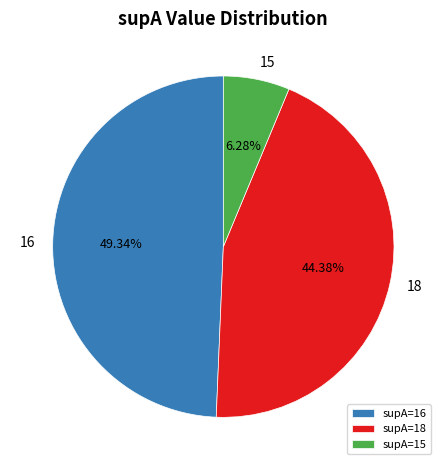

Which category has the smallest portion of the pie?

supA=15